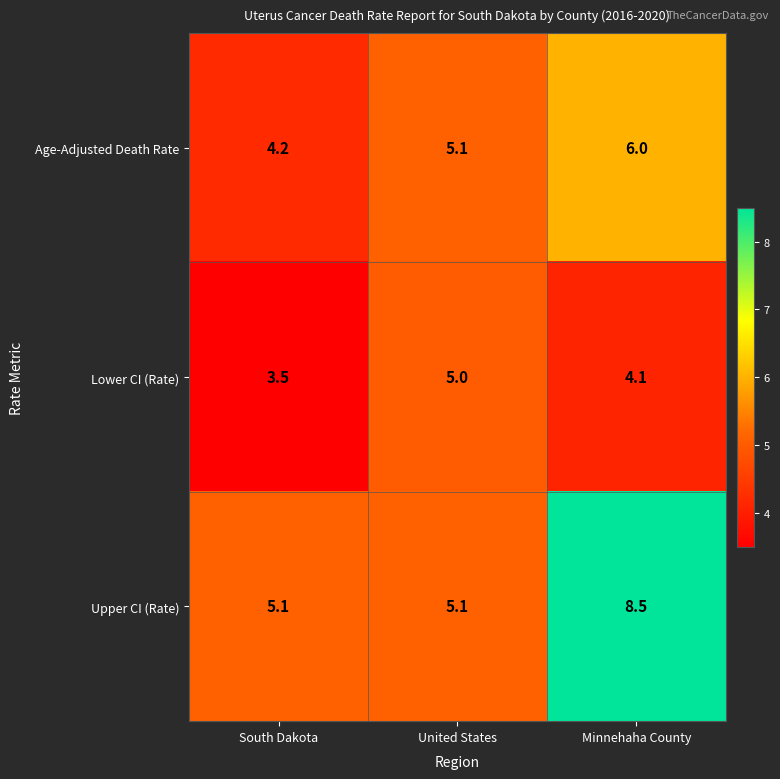

The value of Age-Adjusted Death Rate at United States is 7.3. True or false?

False